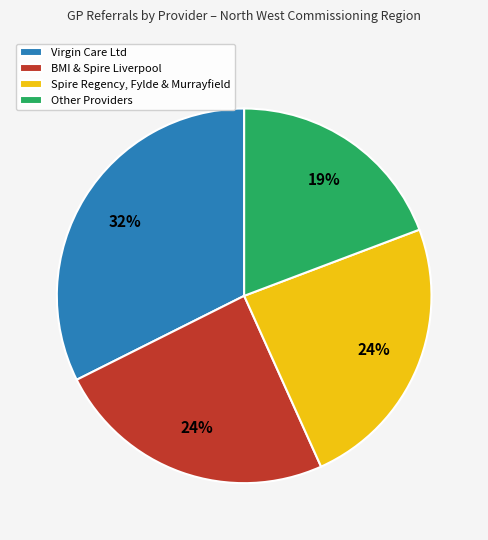

Is there a majority slice in this chart?

No